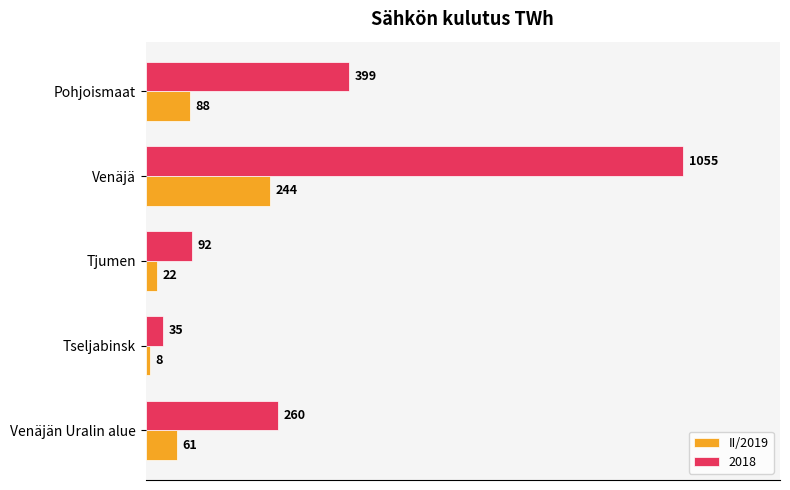

Count the number of data series in this chart.

2